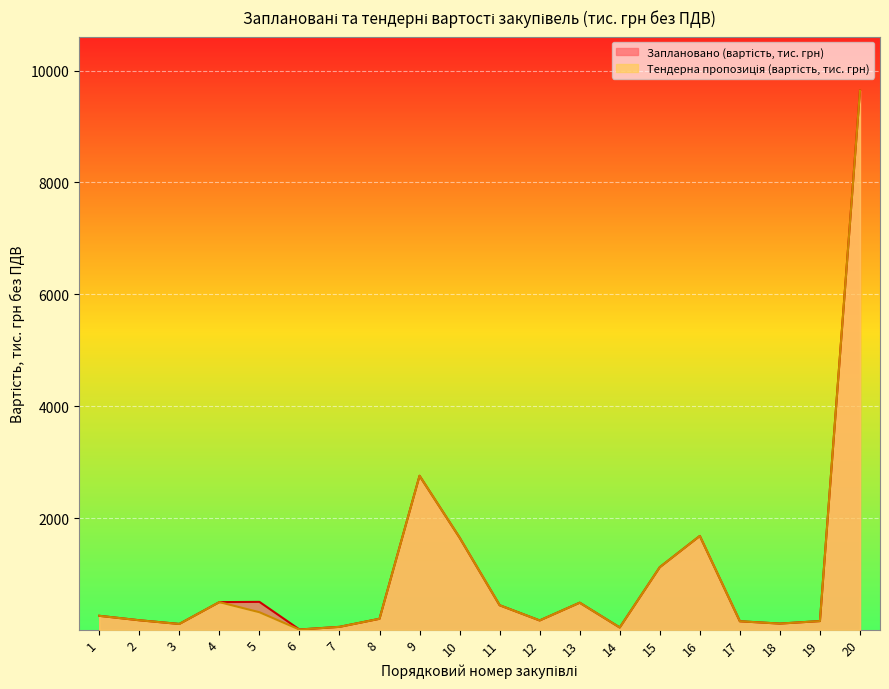

What is the total value across all series at 20?

19283.4